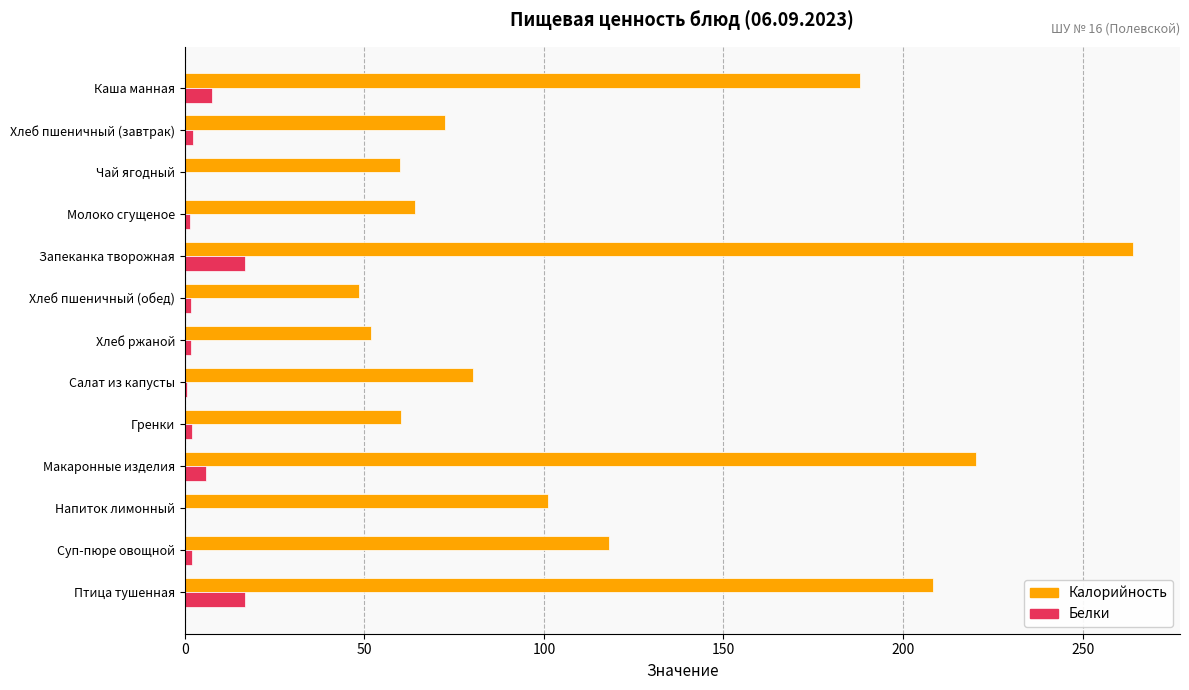

Which series has the widest spread of values?

Калорийность